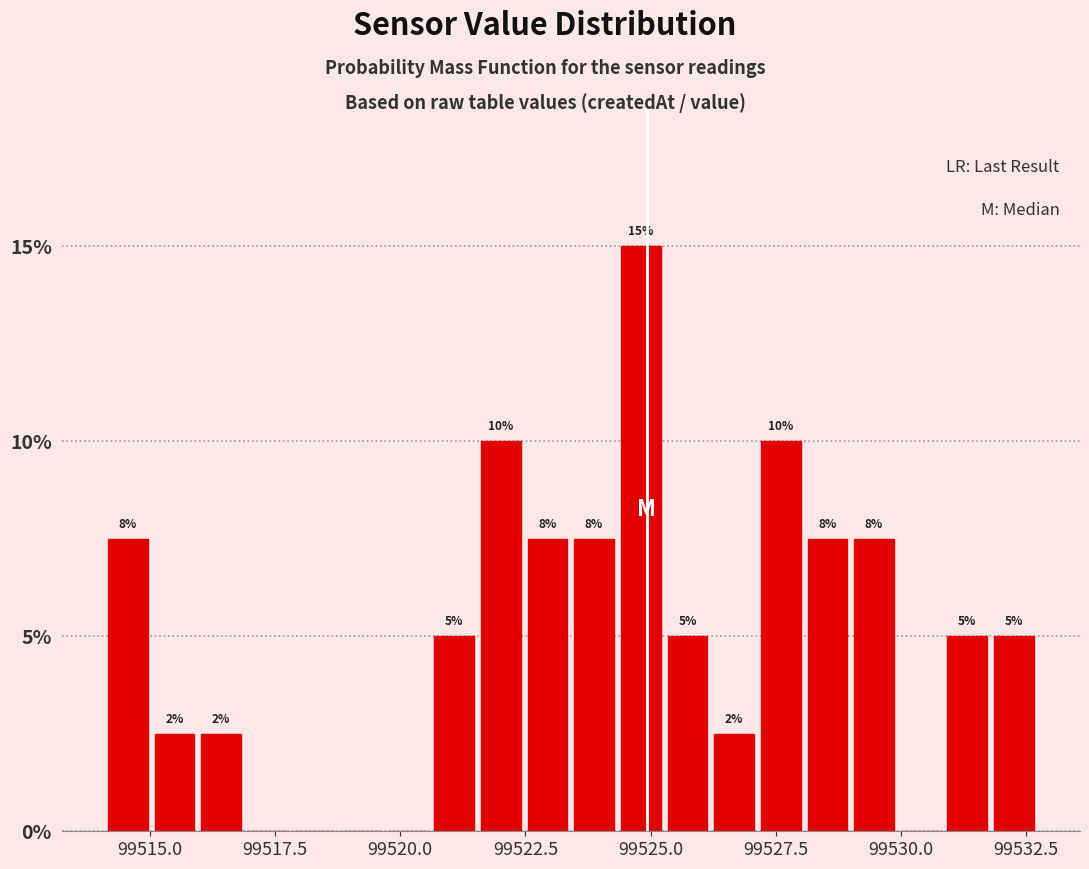

Around what value on the x-axis is the tallest bar? Give the approximate position of its centre, as read against the axis.

99525.0